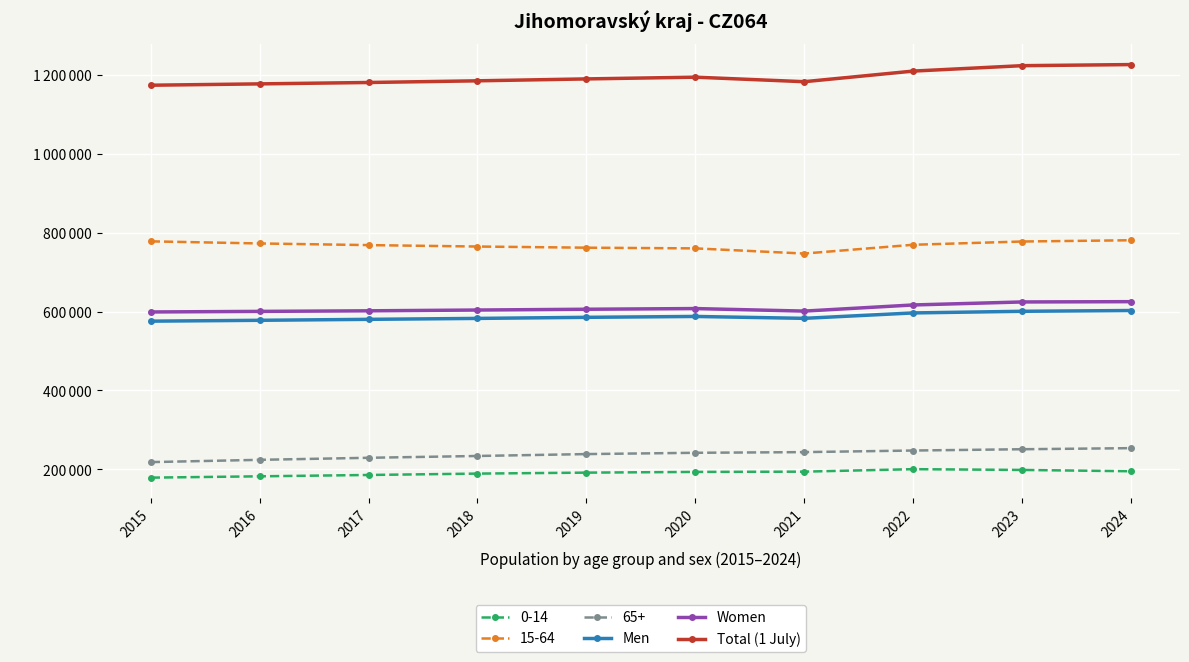

Is this an area chart (filled region under the line)?

No